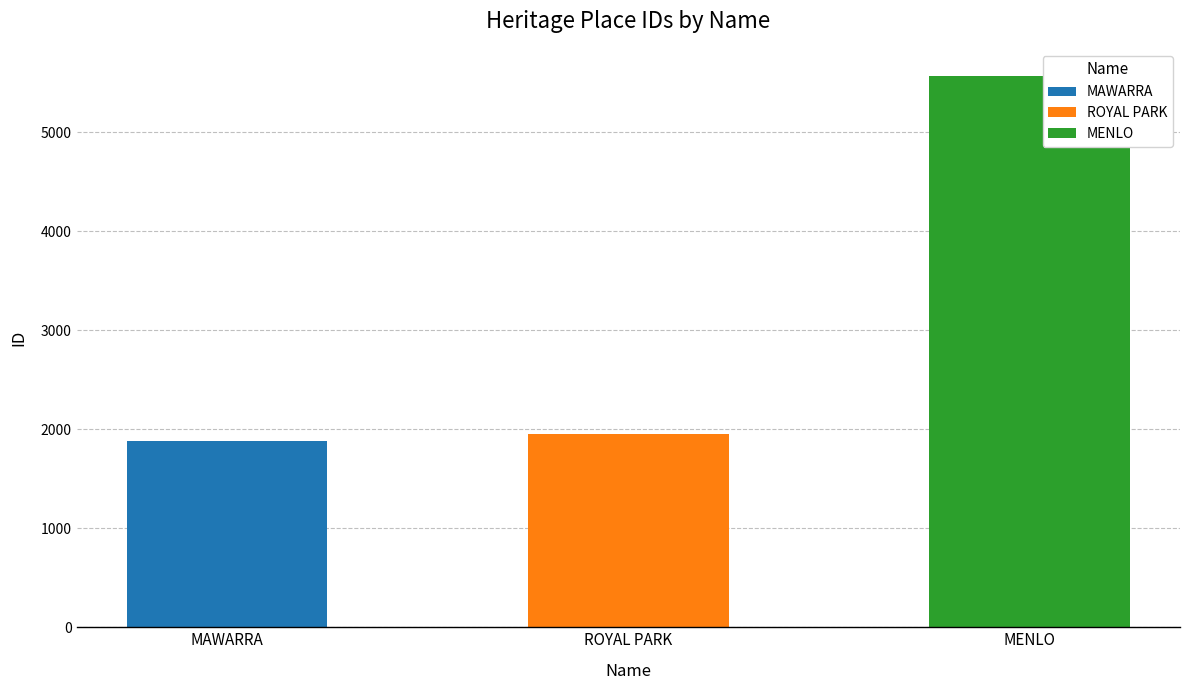

Where is the data nearest to the value 3726?

ROYAL PARK